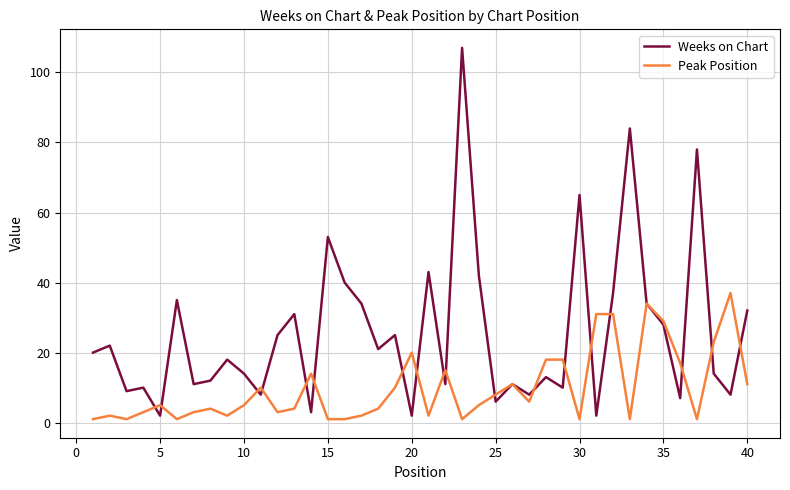

Rank the series by their average value, from lowest to highest.

Peak Position, Weeks on Chart